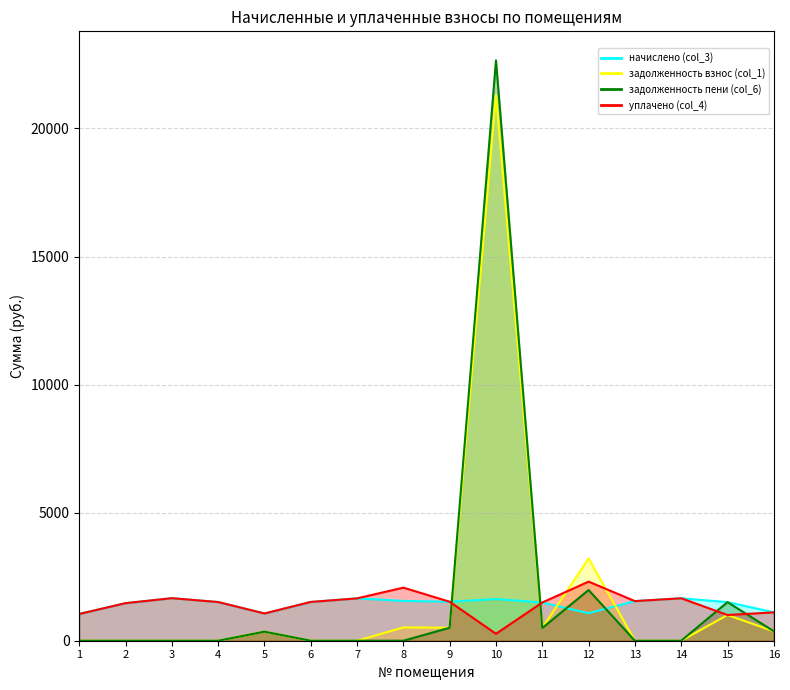

Rank the categories by уплачено (col_4) value from highest to lowest.

12, 8, 3, 14, 7, 13, 9, 6, 4, 11, 2, 16, 5, 1, 15, 10